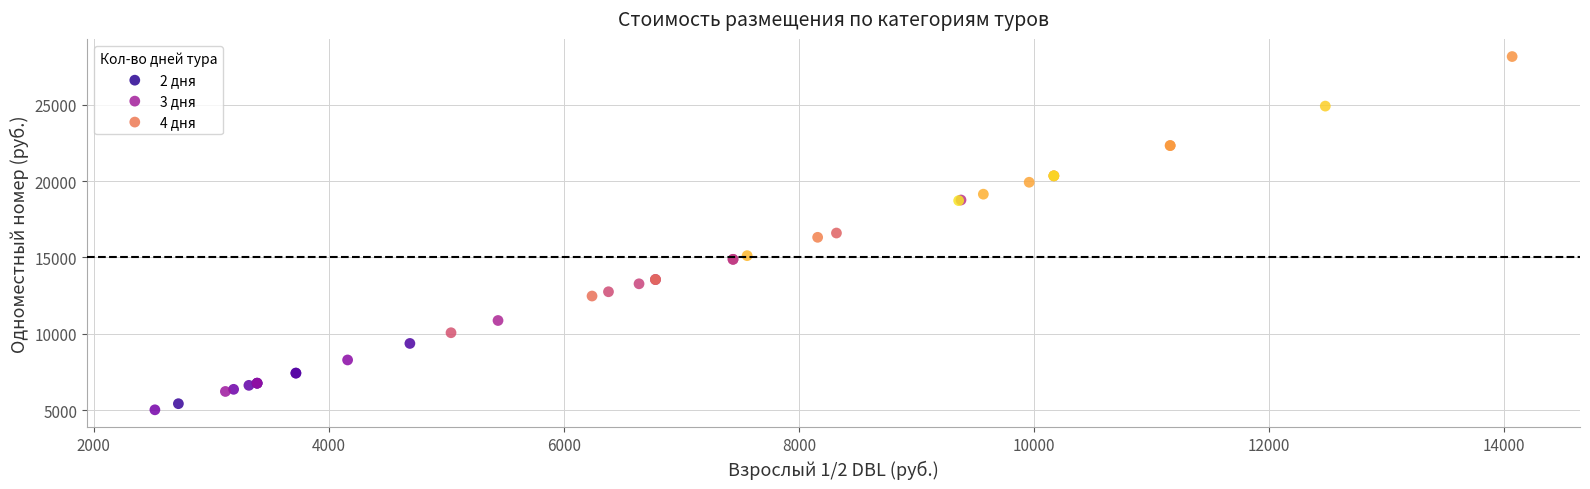

Which series reaches the minimum Y coordinate?

2 дня